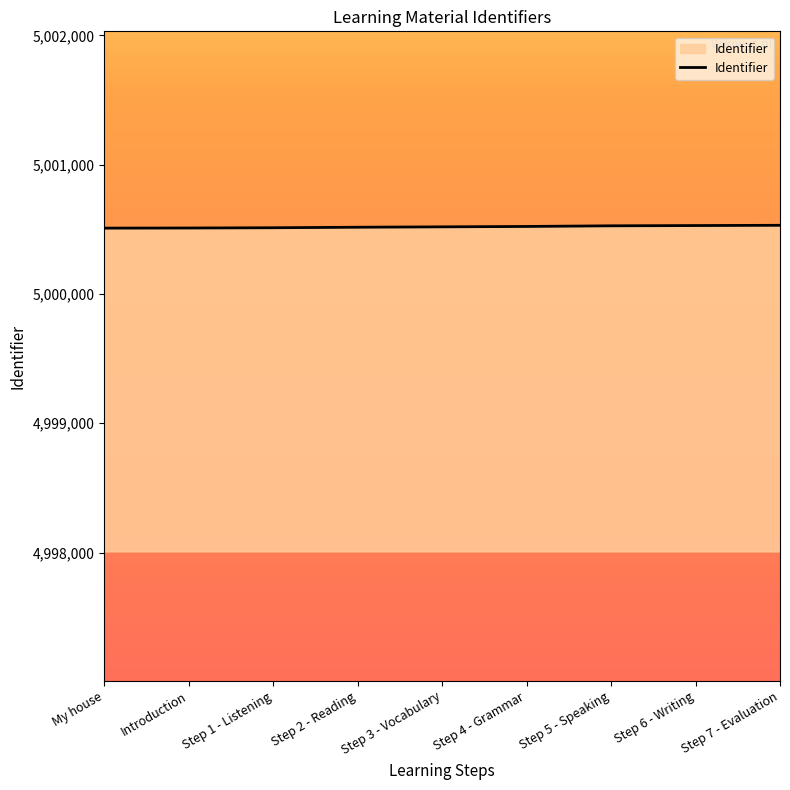

Approximately how many times larger is the value at Step 2 - Reading compared to Step 4 - Grammar?

1.0